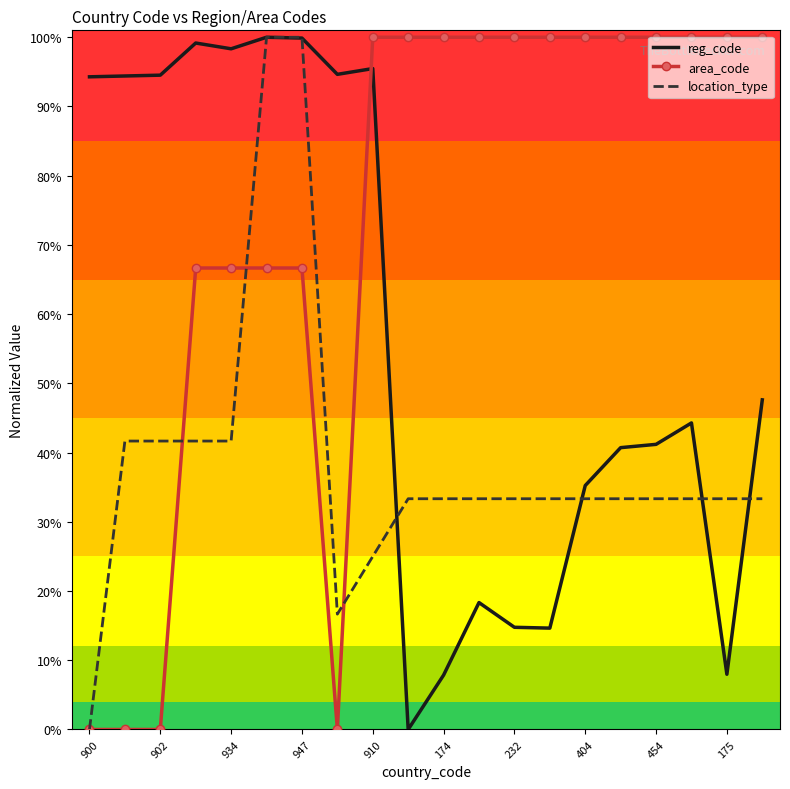

List the series in order of their overall mean, highest first.

area_code, reg_code, location_type